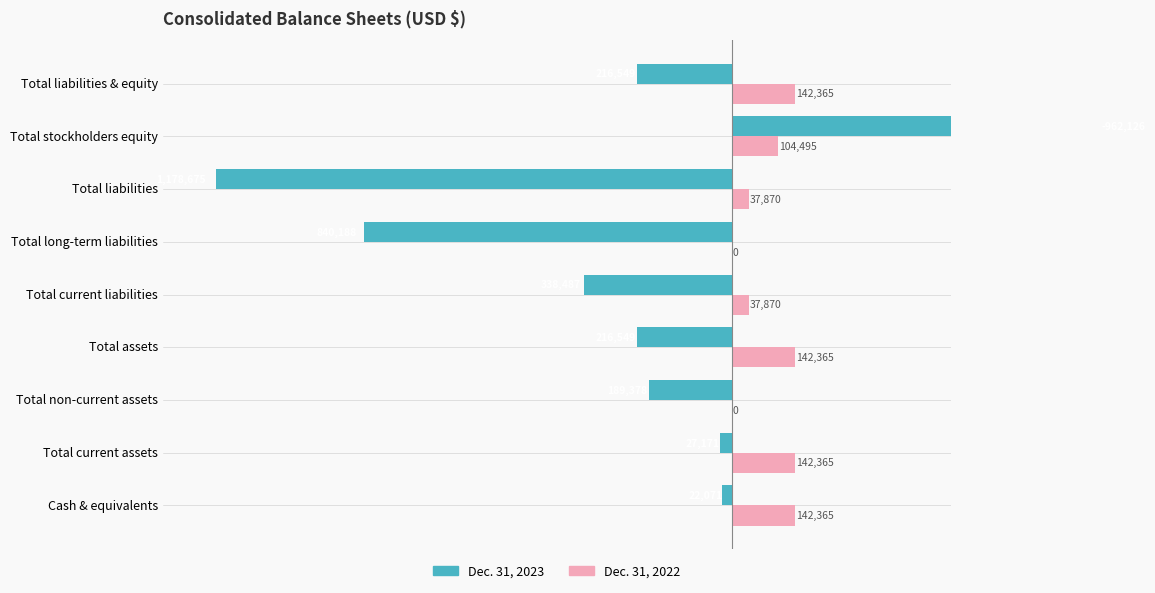

What is the value of the Dec. 31, 2022 bar at the 7th from the left?

37870